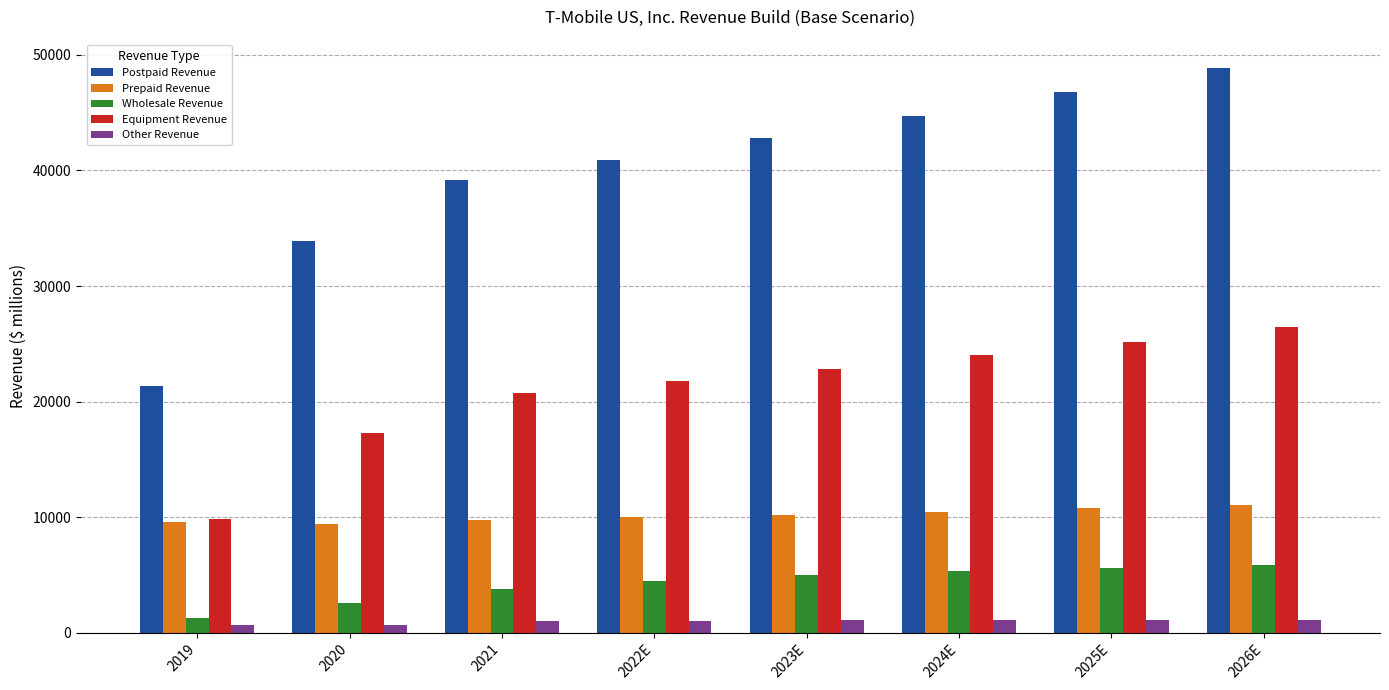

What is the total value across all series at 2020?

63952.0